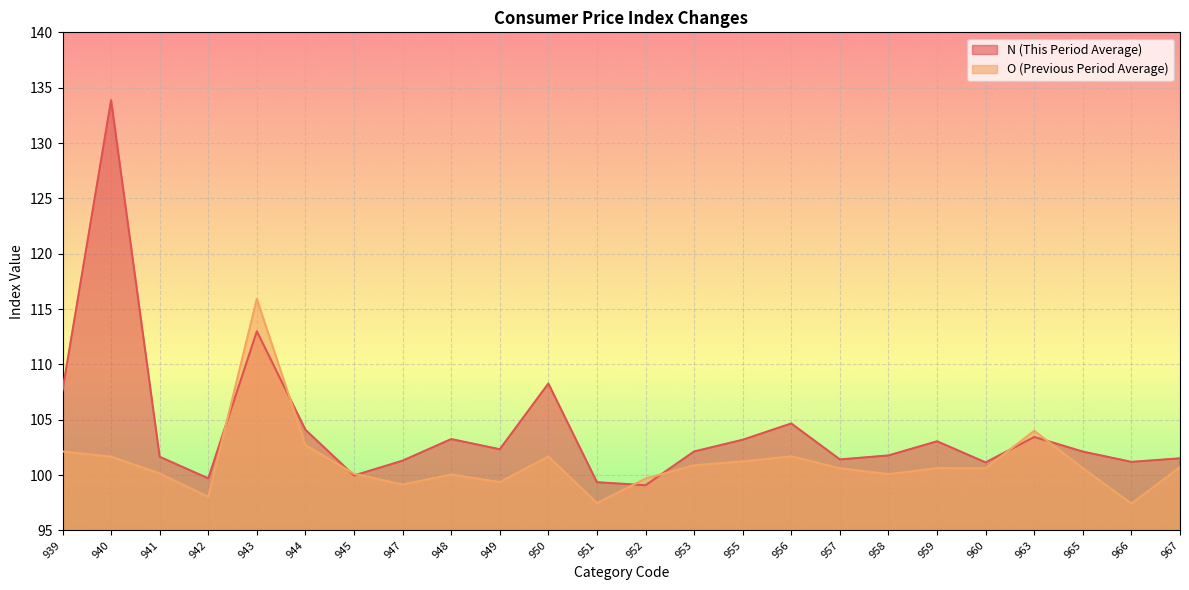

The value of N at 956 is 104.7. True or false?

True